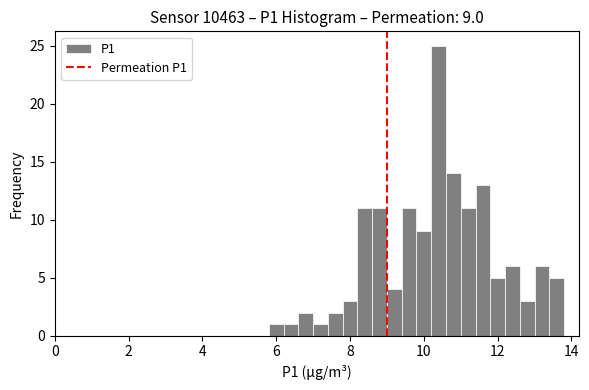

Read against the x-axis, roughly where is the centre of the tallest bar?

10.4